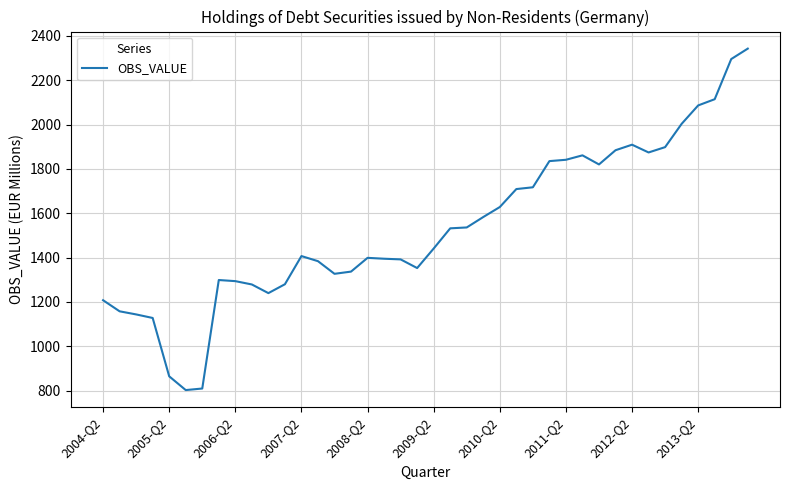

What is the smallest value displayed?

803